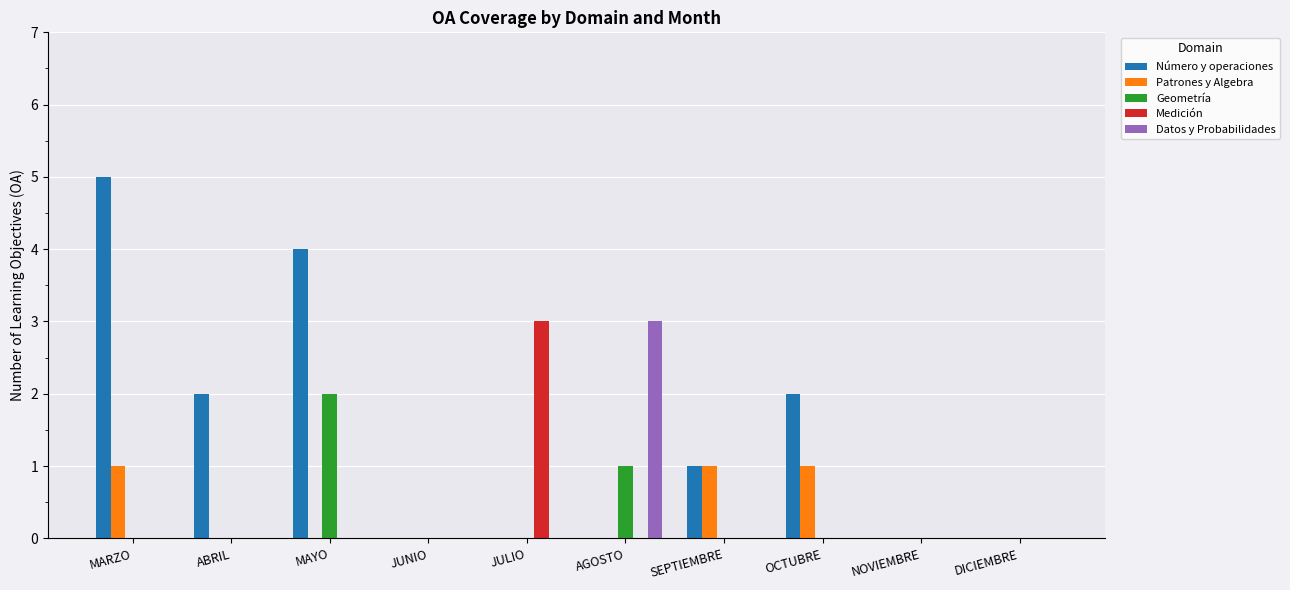

Reading left to right, extract all data points from this chart.

Número y operaciones: 5	2	4	0	0	0	1	2	0	0
Patrones y Algebra: 1	0	0	0	0	0	1	1	0	0
Geometría: 0	0	2	0	0	1	0	0	0	0
Medición: 0	0	0	0	3	0	0	0	0	0
Datos y Probabilidades: 0	0	0	0	0	3	0	0	0	0